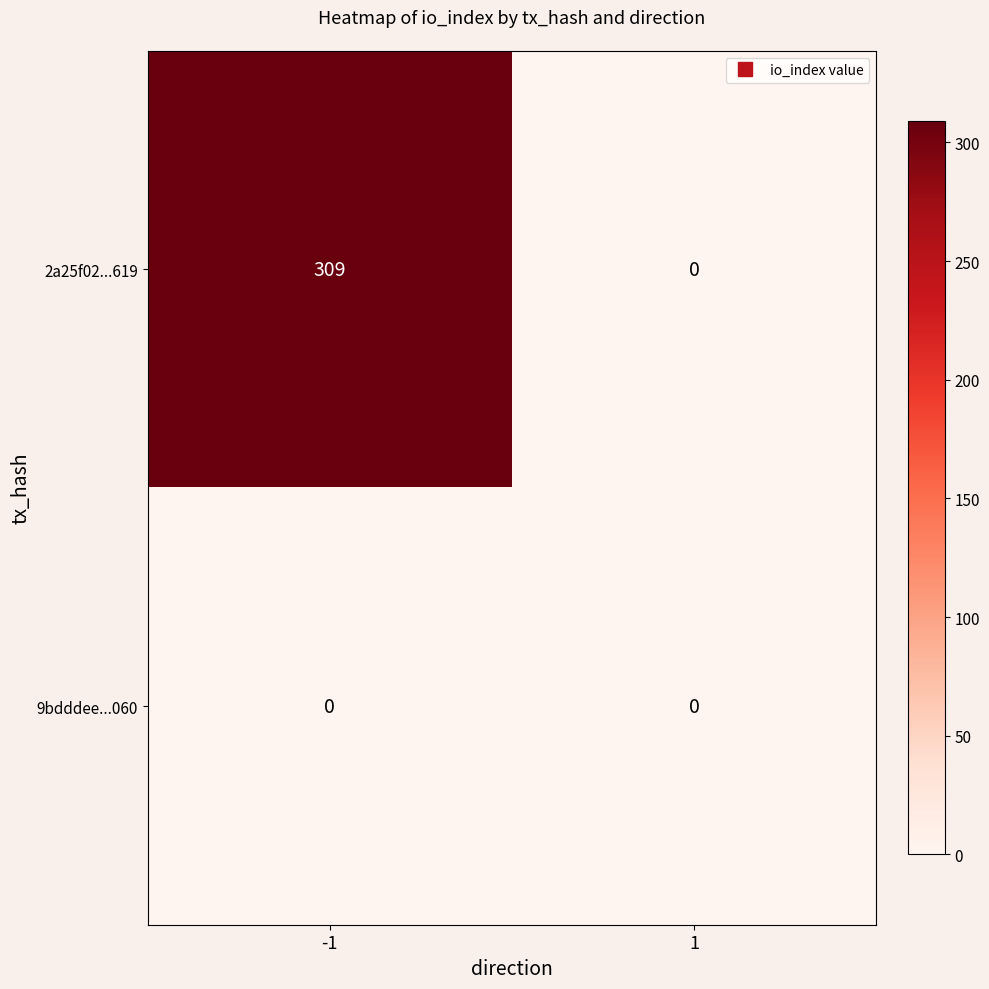

Which series has the widest spread of values?

2a25f02...619